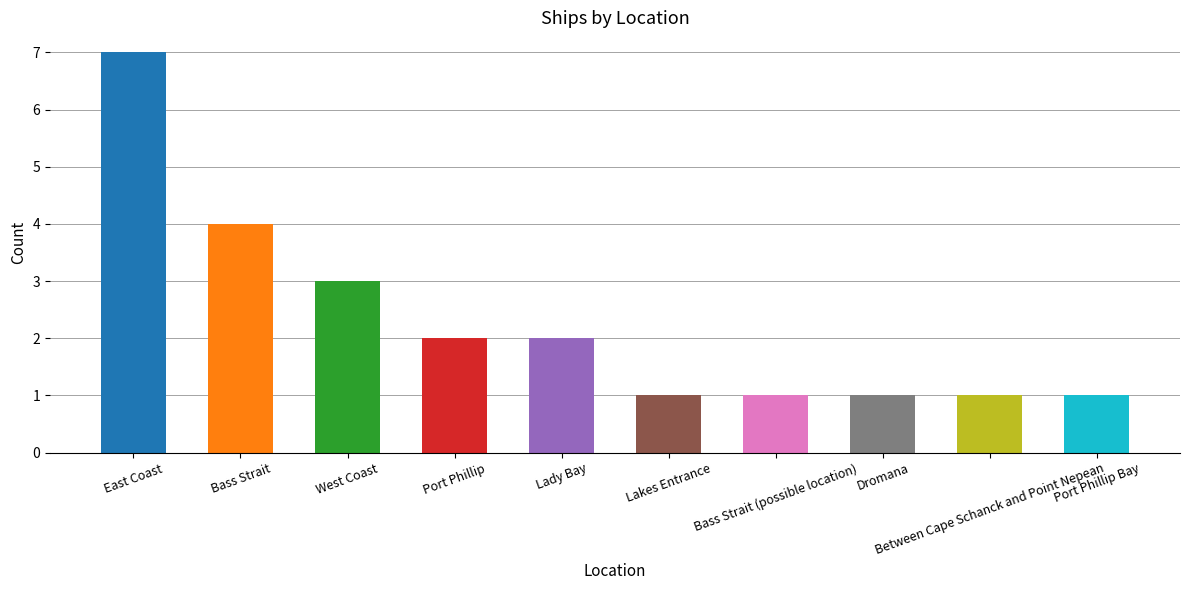

What is the sum of the values at West Coast and Port Phillip?

5